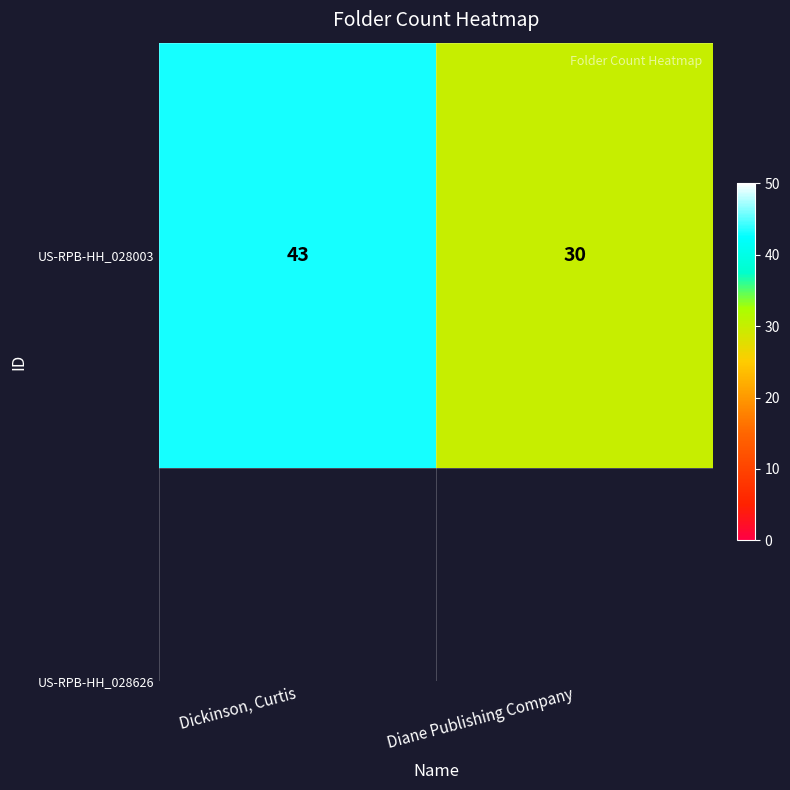

What is the difference between the values at Dickinson, Curtis and Diane Publishing Company?

13